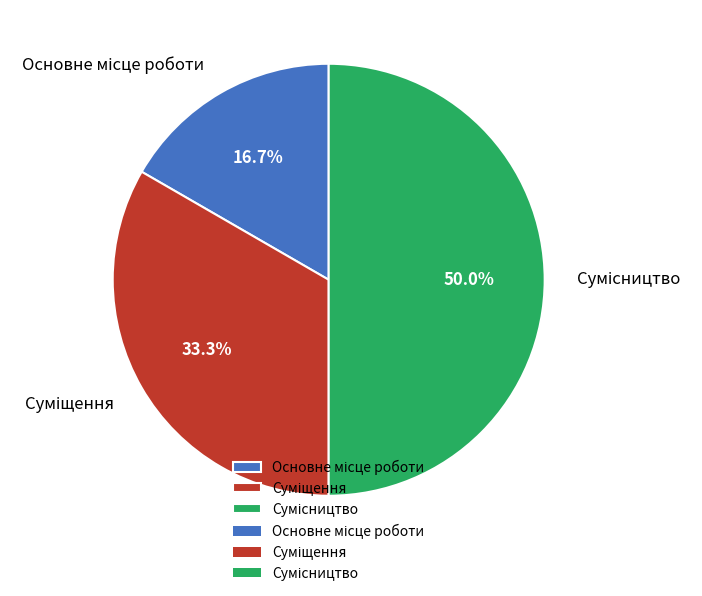

How many slices are in this pie chart?

3